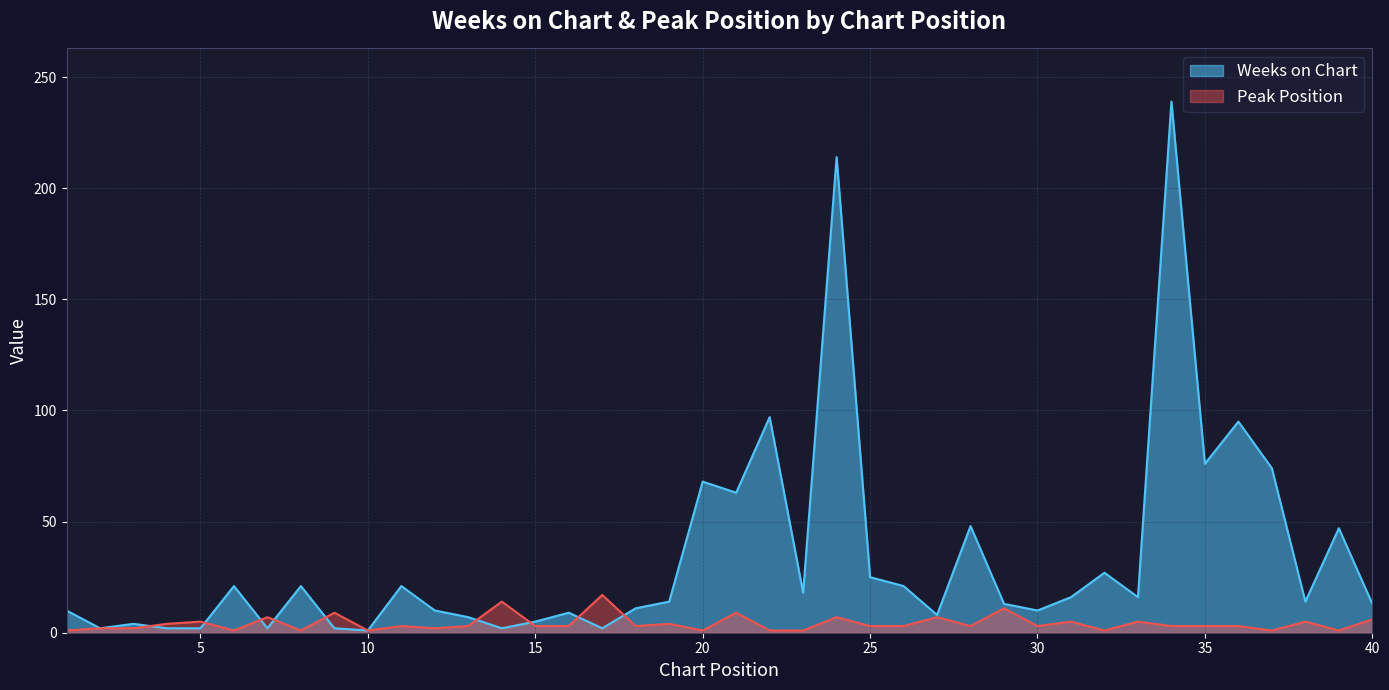

How many values in the Weeks on Chart series are below 14?

19